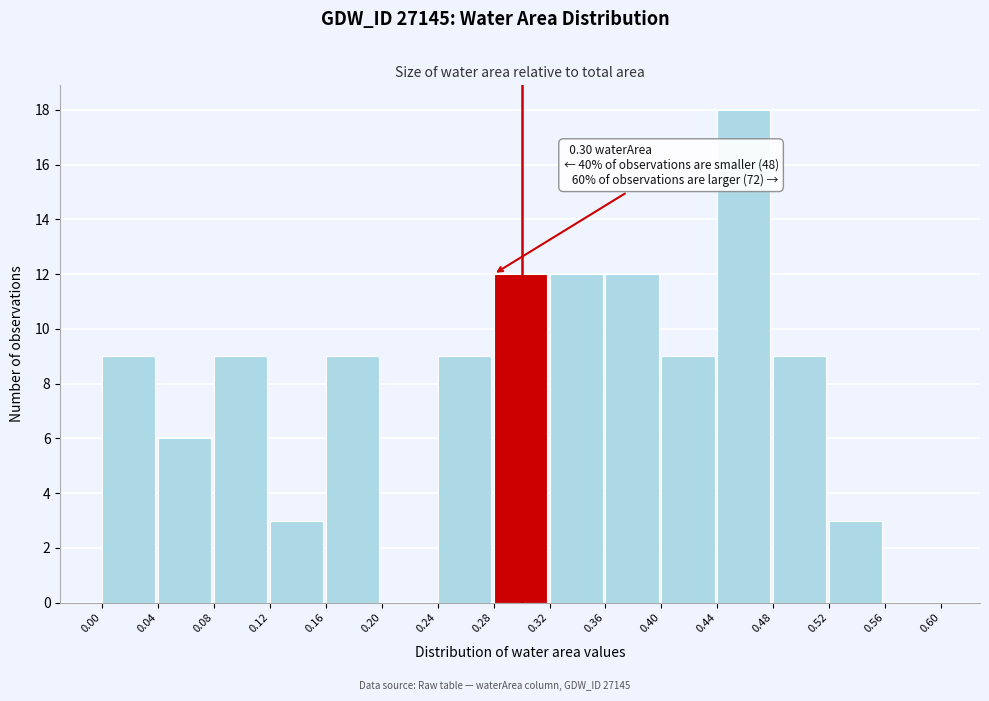

Over which range of the x-axis is the bar tallest?

0.44 to 0.48